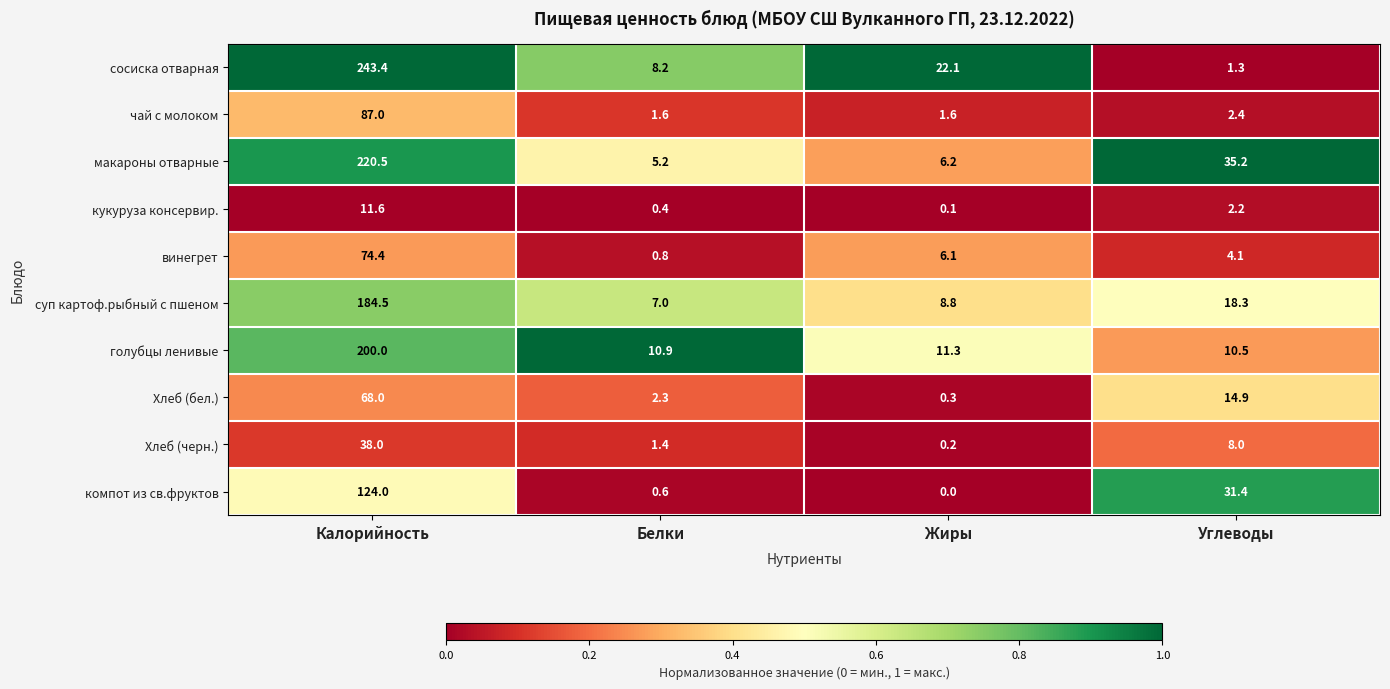

How many distinct data groups are displayed?

10